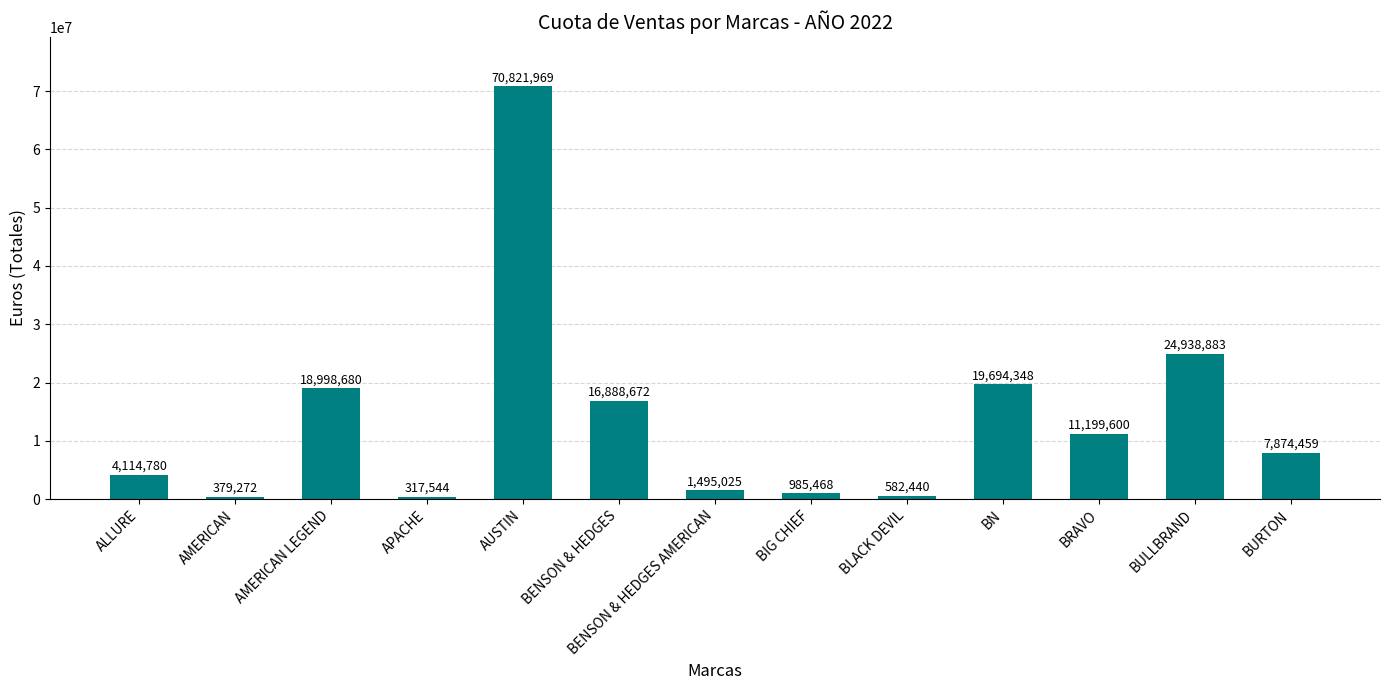

Which has a higher value, BN or APACHE?

BN